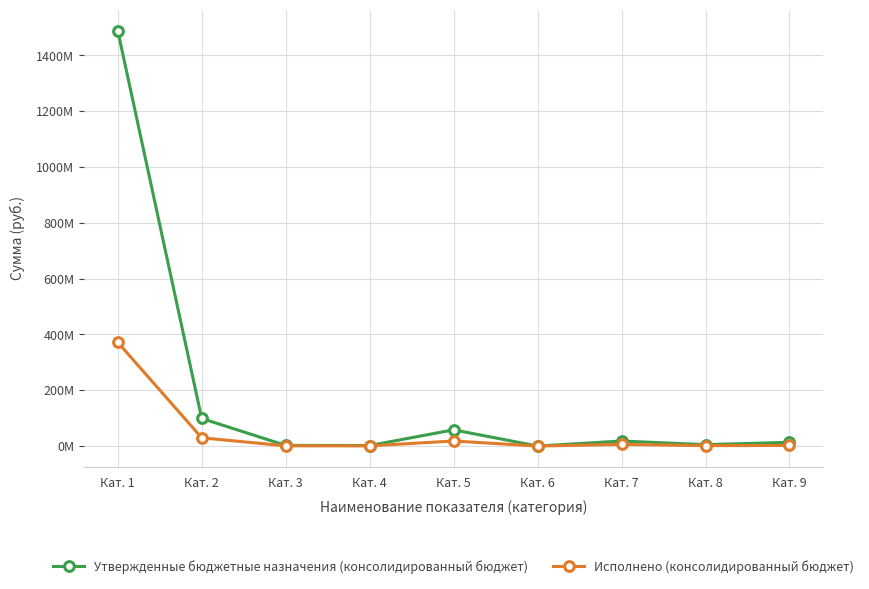

What are all the series names shown in the legend?

Утвержденные бюджетные назначения (консолидированный бюджет), Исполнено (консолидированный бюджет)